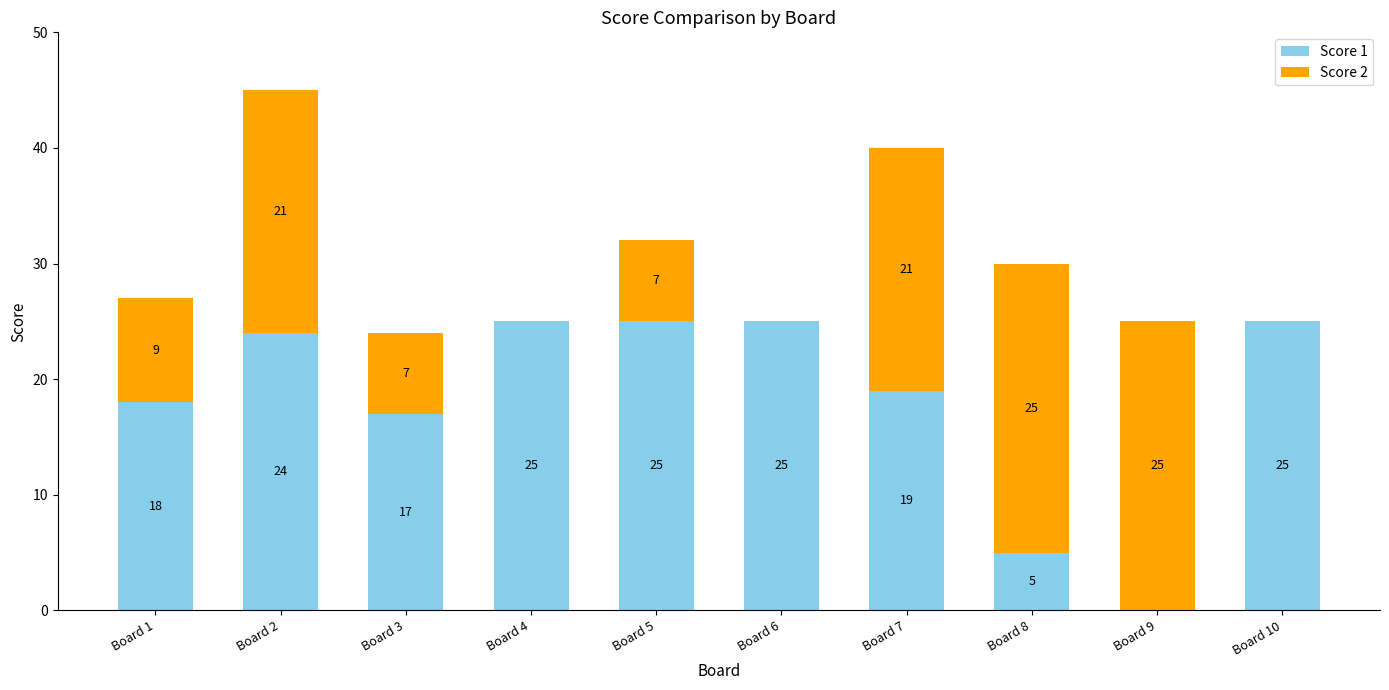

Are the bars grouped side by side (vs. stacked)?

No